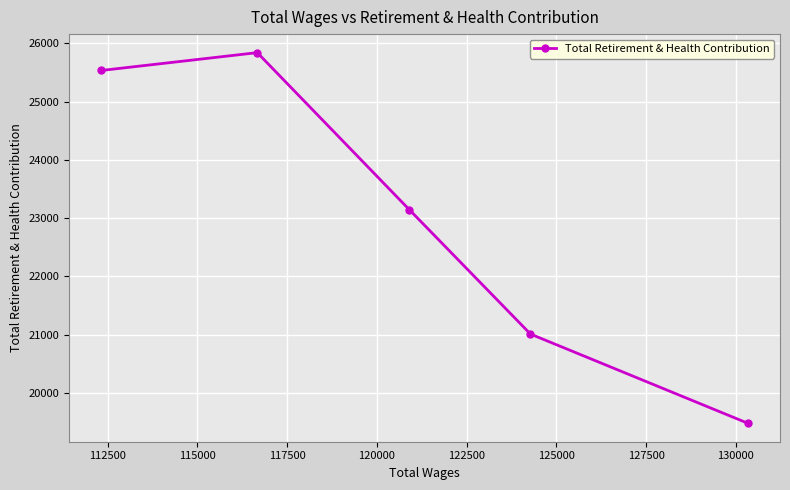

What is the maximum value shown in the chart?

25842